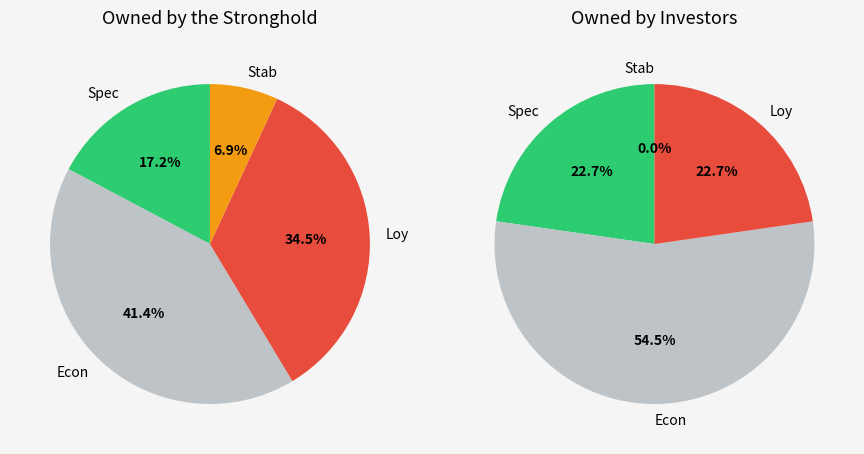

Is there a majority slice in this chart?

No